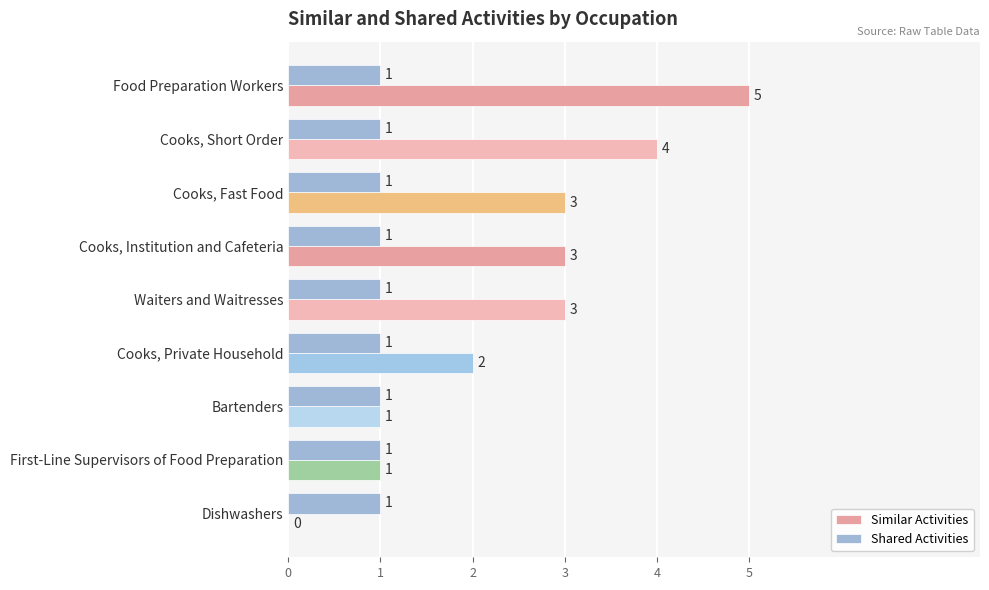

Which series changed the most between Cooks, Institution and Cafeteria and Dishwashers?

Similar Activities